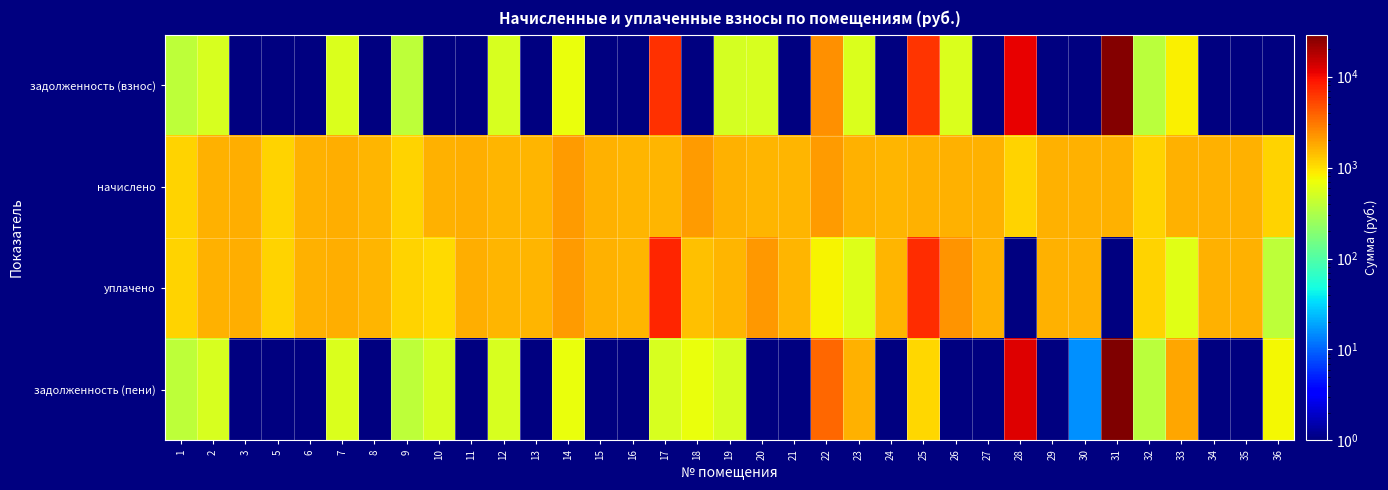

Reading left to right, list all the values displayed in this chart.

задолженность (взнос): 1=385.9	2=537.1	3=0.0	5=0.0	6=0.0	7=559.2	8=0.0	9=385.9	10=0.0	11=0.0	12=533.4	13=0.0	14=687.0	15=0.0	16=0.0	17=6617.3	18=0.0	19=513.7	20=533.4	21=0.0	22=2381.3	23=550.6	24=0.0	25=6365.2	26=558.0	27=0.0	28=11305.9	29=0.0	30=0.0	31=27341.0	32=377.3	33=845.7	34=0.0	35=0.0	36=0.0
начислено: 1=1157.7	2=1611.2	3=1677.6	5=1157.7	6=1611.2	7=1677.6	8=1600.2	9=1157.7	10=1611.2	11=1677.6	12=1600.2	13=1574.3	14=2061.0	15=1618.6	16=1600.2	17=1574.3	18=2061.0	19=1618.6	20=1600.2	21=1574.3	22=2061.0	23=1651.8	24=1600.2	25=1648.1	26=1673.9	27=1618.6	28=1131.9	29=1648.1	30=1673.9	31=1618.6	32=1131.9	33=1648.1	34=1673.9	35=1614.9	36=1165.1
уплачено: 1=1157.7	2=1611.2	3=1700.9	5=1157.7	6=1611.2	7=1677.6	8=1600.2	9=1157.7	10=1074.1	11=1677.6	12=1600.2	13=1574.3	14=2061.0	15=1618.6	16=1600.2	17=7666.9	18=1374.0	19=1592.7	20=2133.6	21=1574.3	22=806.2	23=569.7	24=1600.2	25=6914.6	26=2231.9	27=1618.6	28=0.0	29=1648.1	30=1658.5	31=0.0	32=1131.9	33=614.4	34=1673.9	35=1614.9	36=388.4
задолженность (пени): 1=385.9	2=537.1	3=0.0	5=0.0	6=0.0	7=559.2	8=0.0	9=385.9	10=537.1	11=0.0	12=533.4	13=0.0	14=687.0	15=0.0	16=0.0	17=524.8	18=687.0	19=539.5	20=0.0	21=0.0	22=3636.1	23=1632.6	24=0.0	25=1098.7	26=0.0	27=0.0	28=12437.8	29=0.0	30=15.4	31=28959.6	32=377.3	33=1879.3	34=0.0	35=0.0	36=776.7